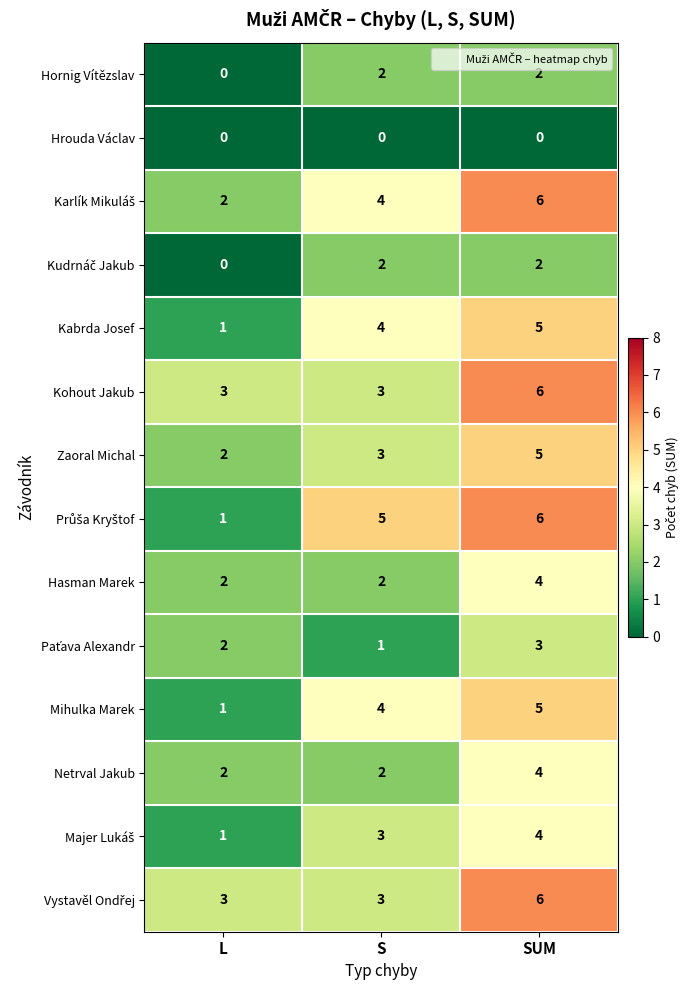

How many data points does each series have?

3